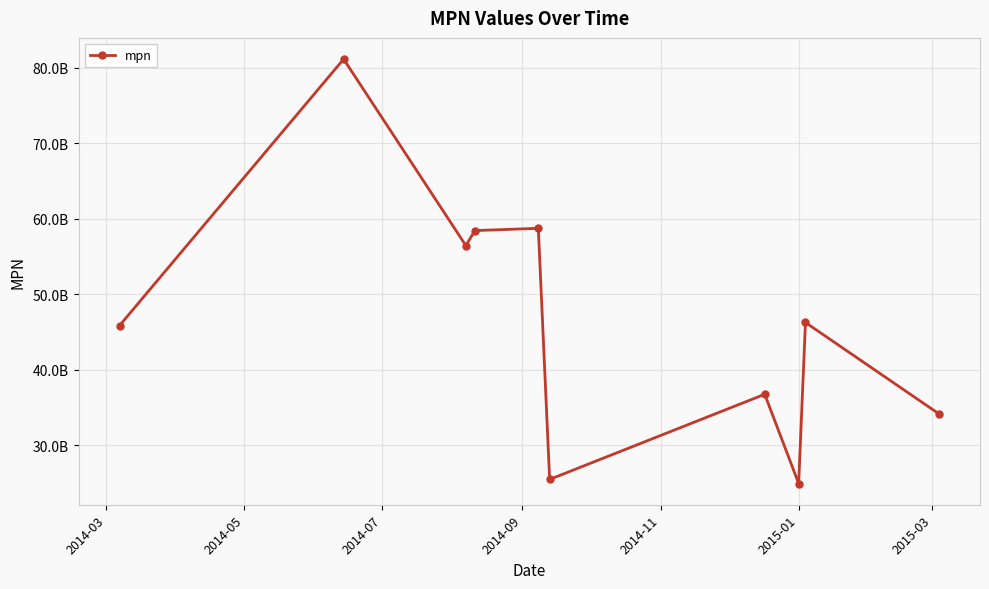

Does the chart have visible grid lines?

Yes